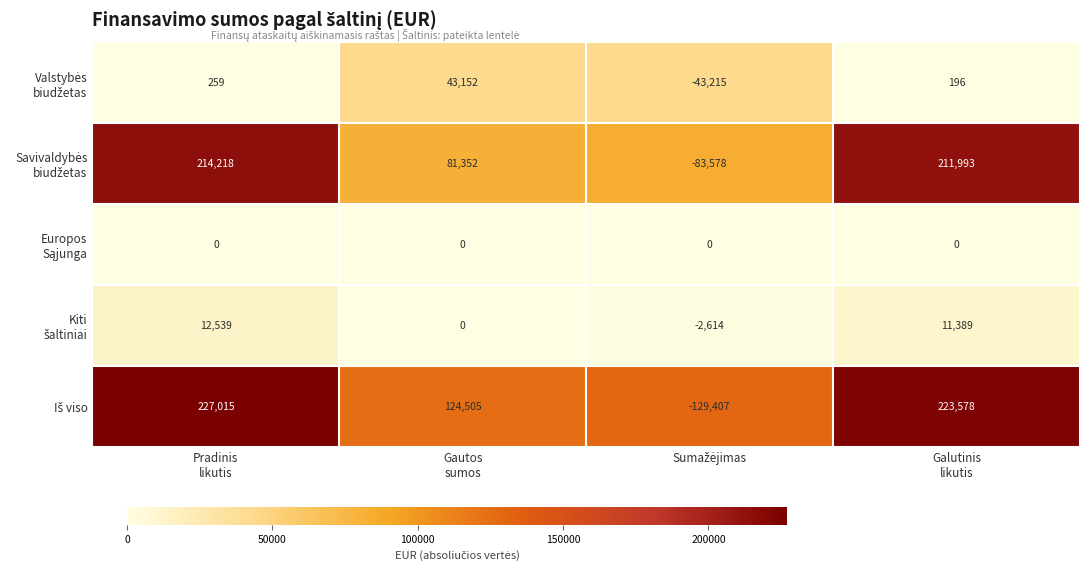

What is the greatest value displayed?

227015